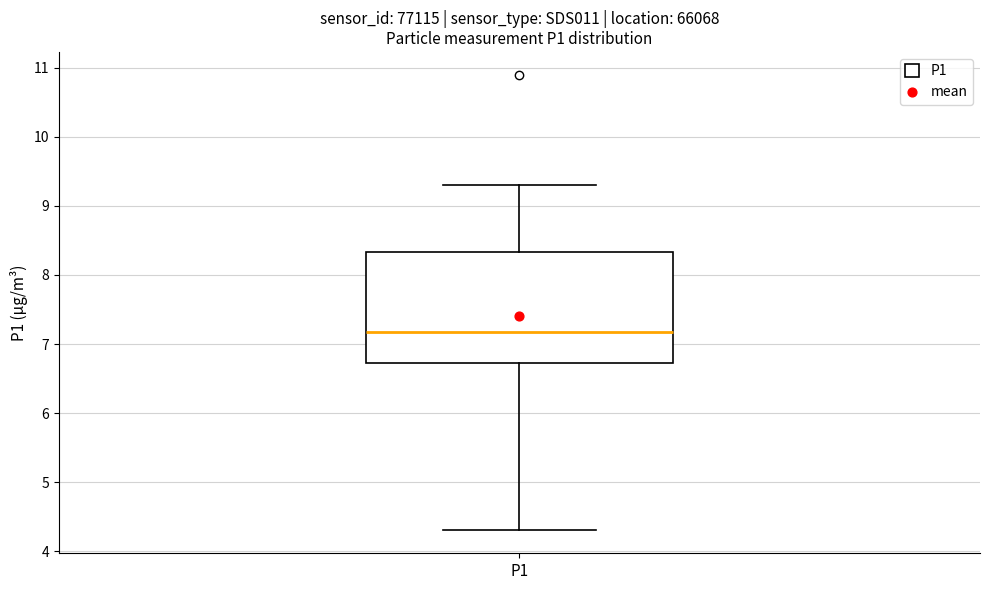

Transcribe this box plot: give where the median line is, the range the box spans, and where the two whiskers end, as read against the y-axis. The values are not printed on the chart, so give them approximately, as read against the axis.

median 7.2, box 6.7 to 8.3, whiskers 4.3 to 9.3